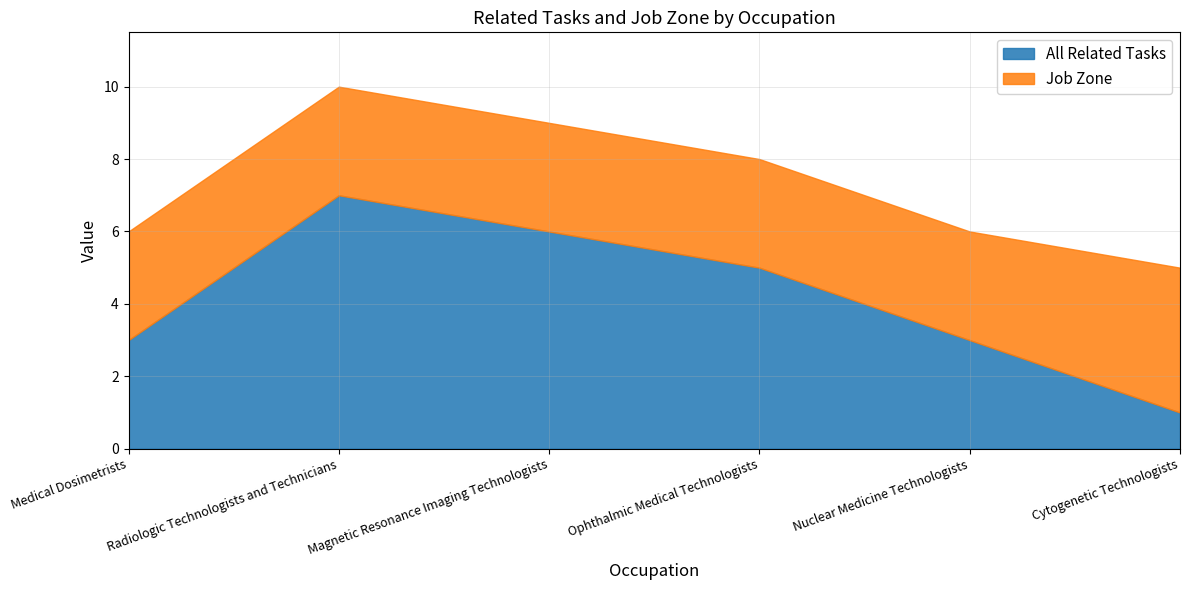

Which series changed the most between Magnetic Resonance Imaging Technologists and Cytogenetic Technologists?

All Related Tasks